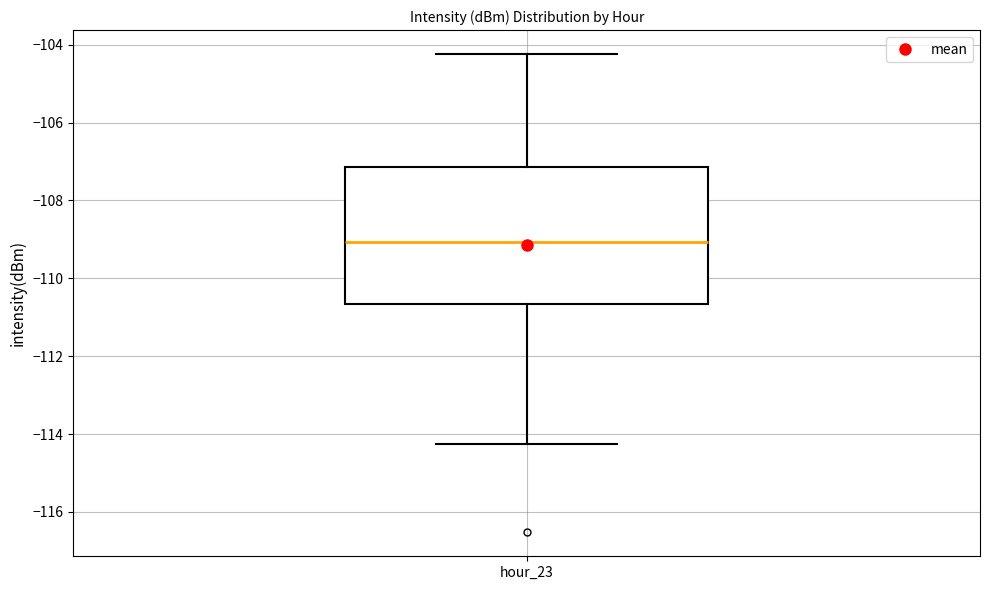

Read this box plot against the y-axis: the position of the median line, the range covered by the box, and the ends of both whiskers. The values are not printed on the chart, so give them approximately, as read against the axis.

median -109.0, box -110.6 to -107.2, whiskers -114.2 to -104.2